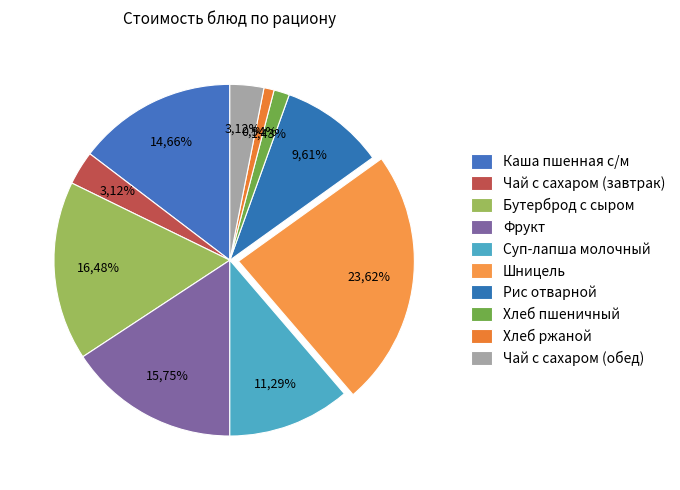

Count the number of slices in the pie.

10